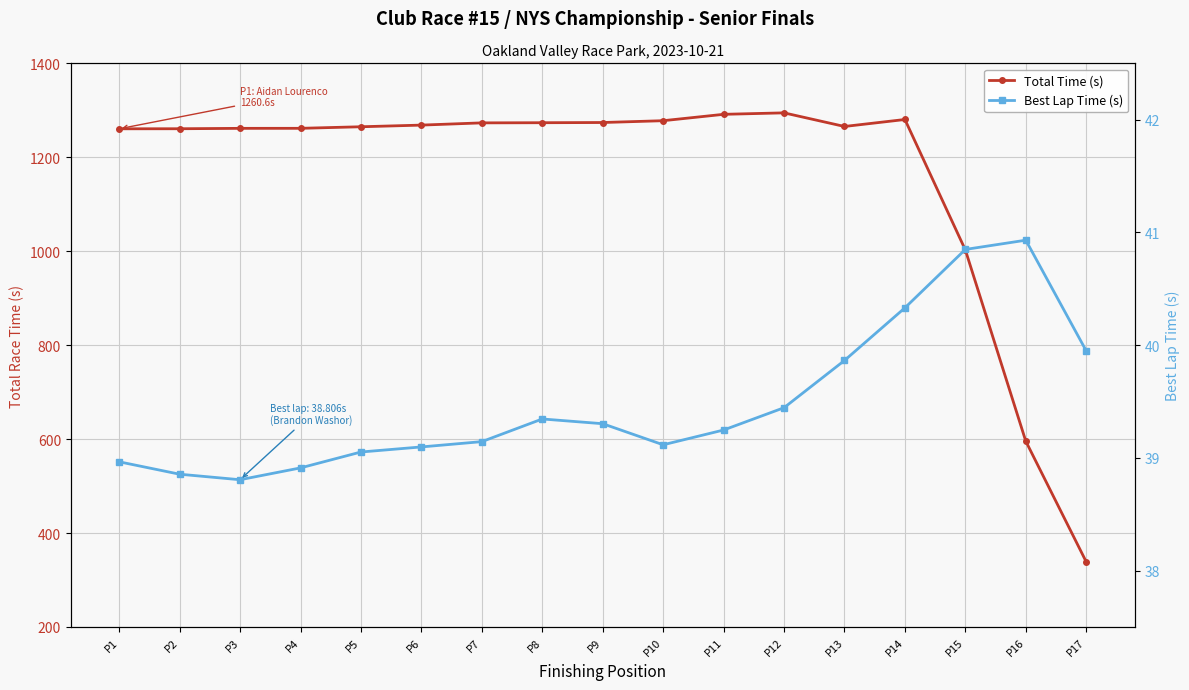

Which series has the widest spread of values?

Total Time (s)